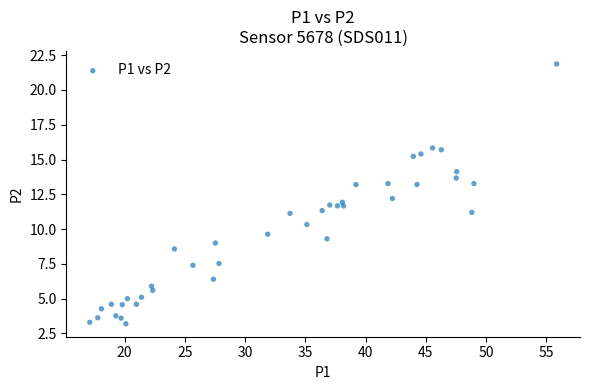

What is the range of X values (max minus min)?

38.8